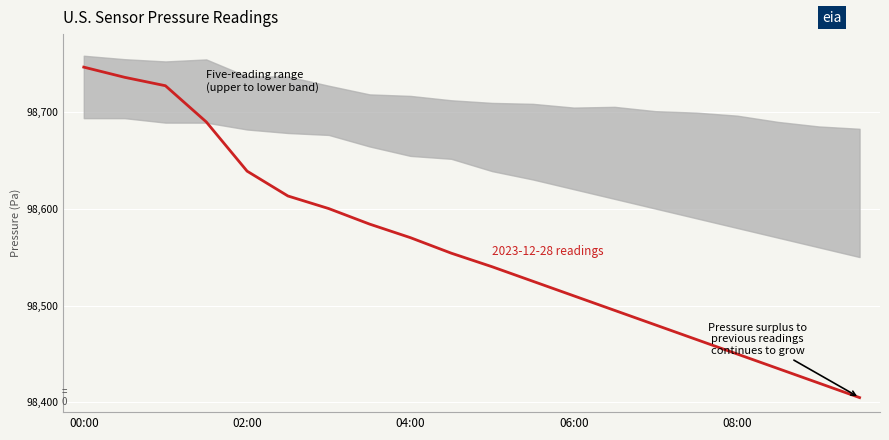

What is the maximum value shown in the chart?

98745.9